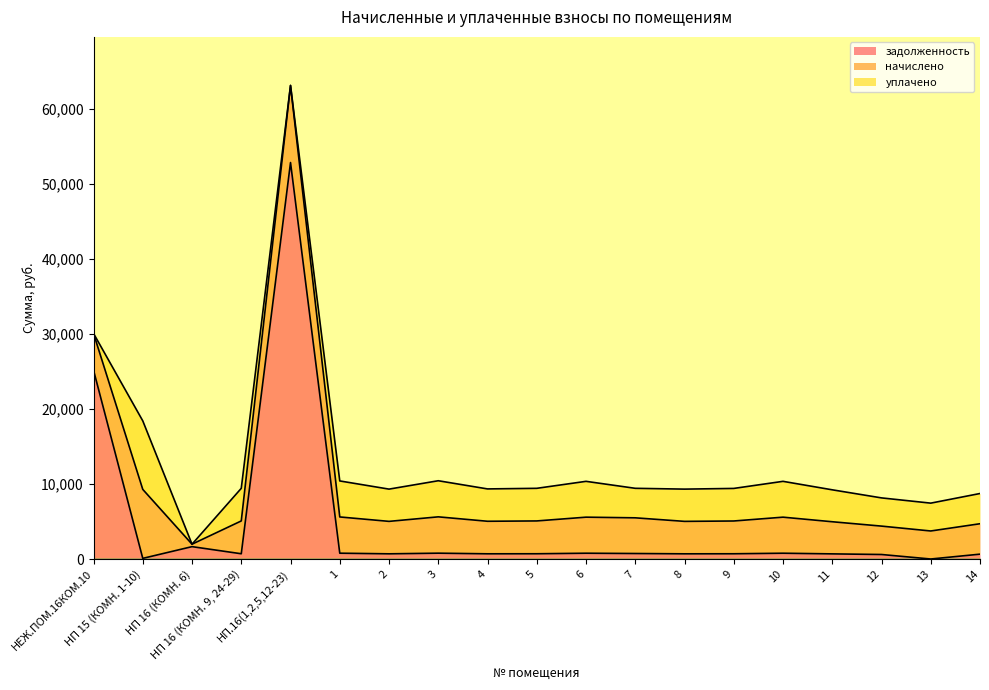

What is the lowest value of the задолженность series?

30.0